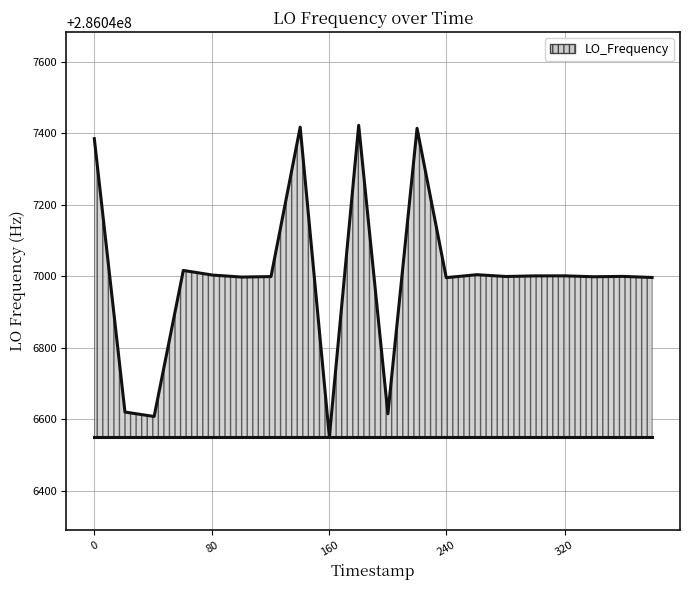

What is the minimum value shown in the chart?

286046551.0